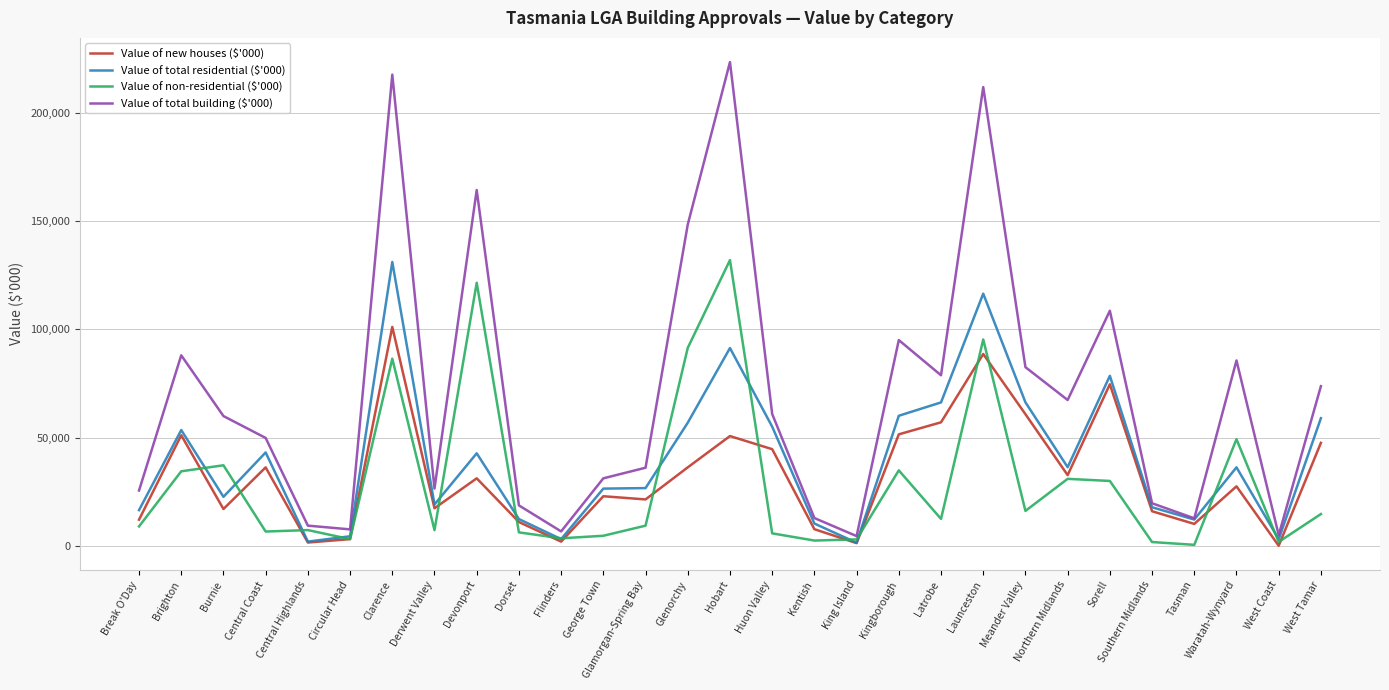

How many categories are shown in the chart?

29